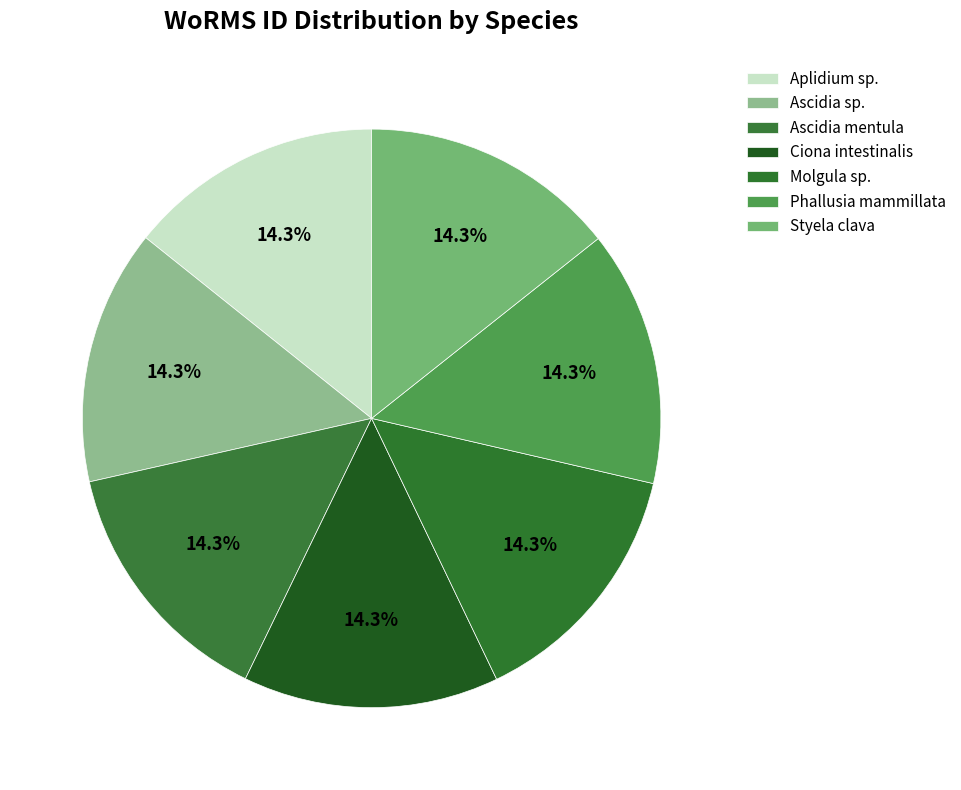

True or false: Ascidia sp. accounts for 14% of the total.

True